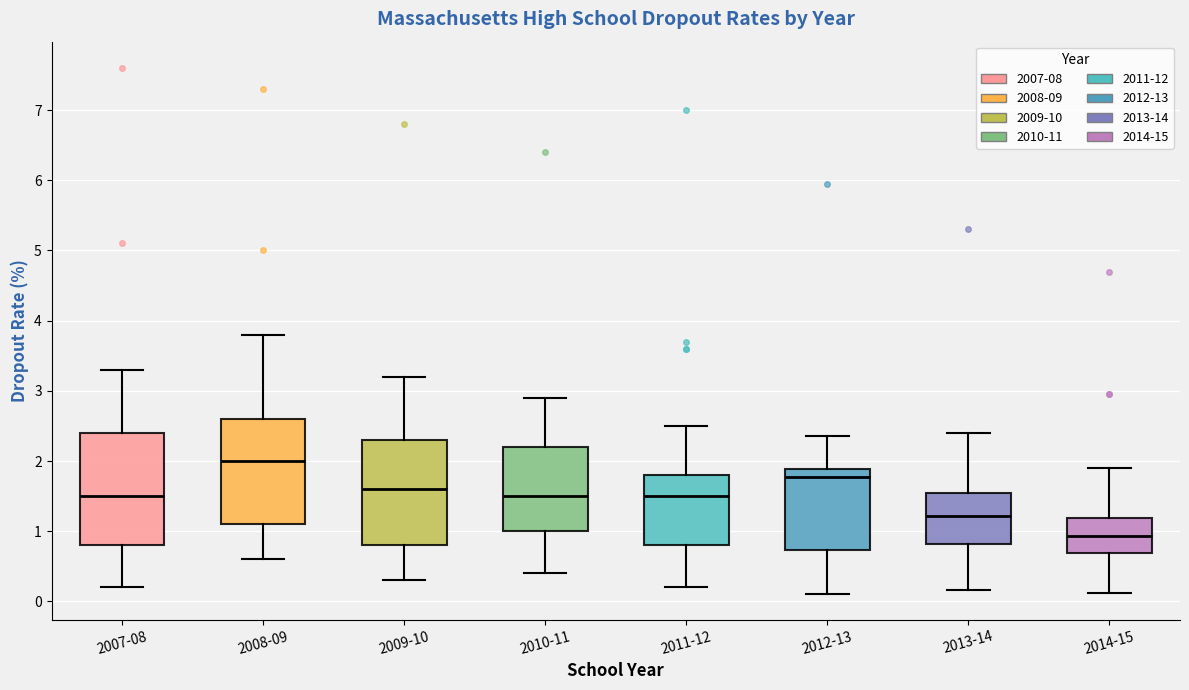

Reading left to right, transcribe this box plot: for each box, give where its median line is, the range the box spans, and where its two whiskers end, as read against the y-axis. The values are not printed on the chart, so give them approximately, as read against the axis.

2007-08: median 1.5, box 0.8 to 2.4, whiskers 0.2 to 3.3
2008-09: median 2.0, box 1.1 to 2.6, whiskers 0.6 to 3.8
2009-10: median 1.6, box 0.8 to 2.3, whiskers 0.3 to 3.2
2010-11: median 1.5, box 1.0 to 2.2, whiskers 0.4 to 2.9
2011-12: median 1.5, box 0.8 to 1.8, whiskers 0.2 to 2.5
2012-13: median 1.8, box 0.7 to 1.9, whiskers 0.1 to 2.4
2013-14: median 1.2, box 0.8 to 1.6, whiskers 0.2 to 2.4
2014-15: median 0.9, box 0.7 to 1.2, whiskers 0.1 to 1.9